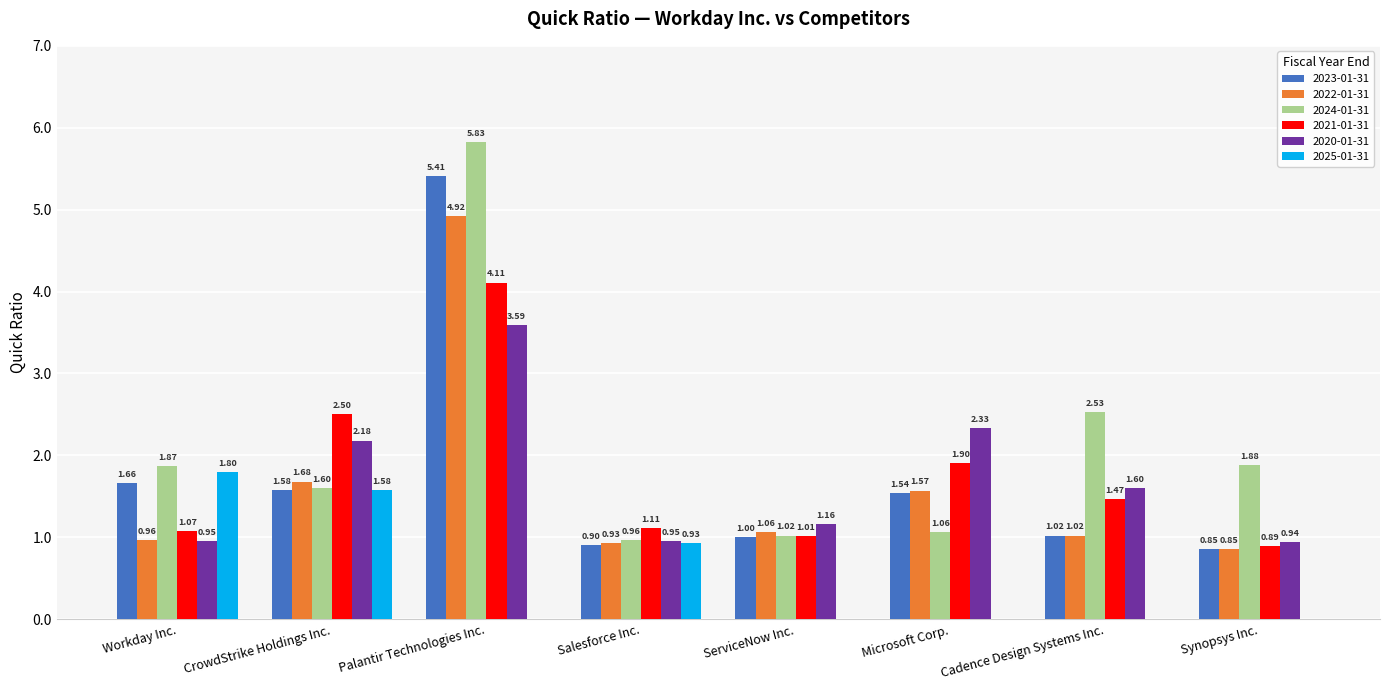

What is the difference between the 2022-01-31 values at ServiceNow Inc. and Salesforce Inc.?

0.1